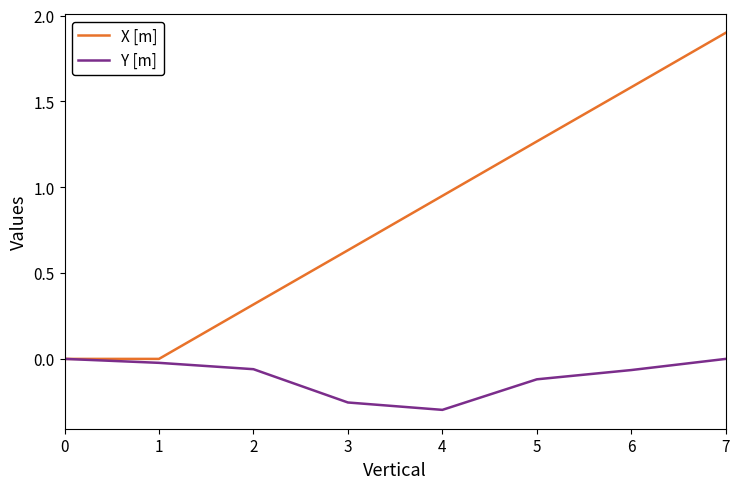

List the series in order of their peak value, highest first.

X [m], Y [m]